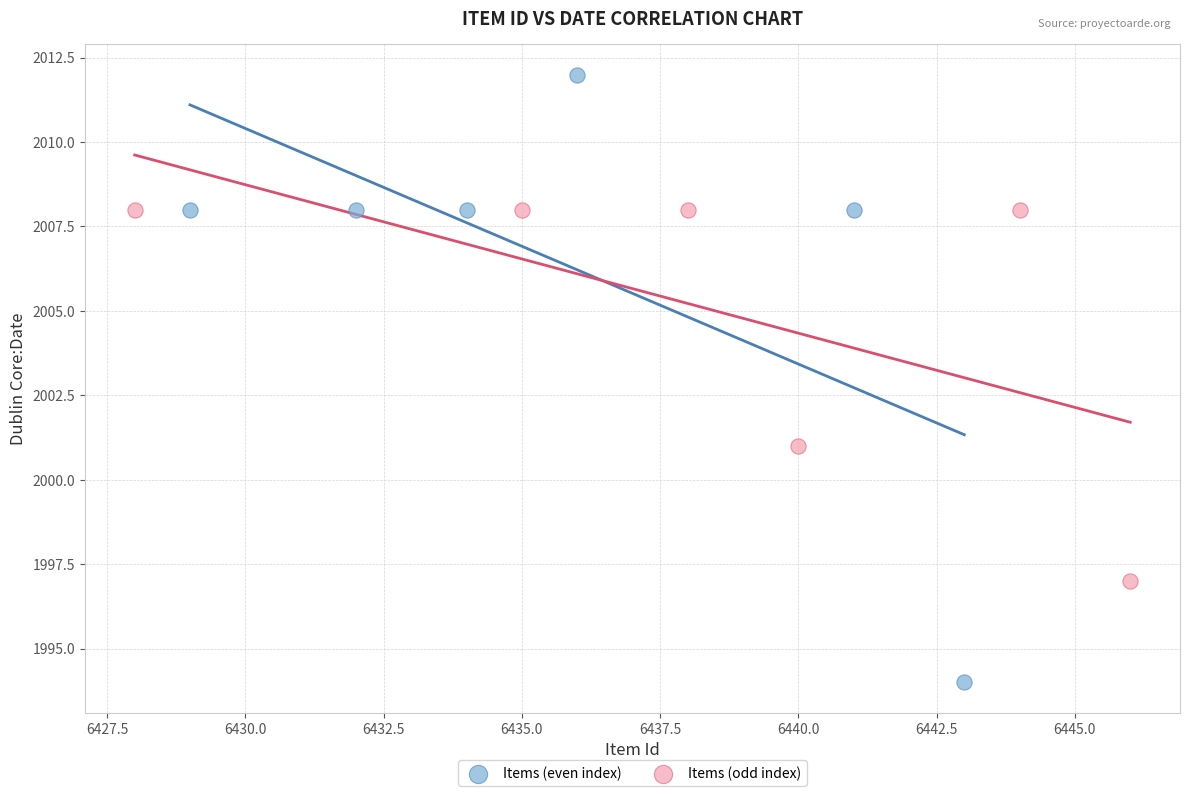

Which series has the widest spread of Y values?

Items (even index)